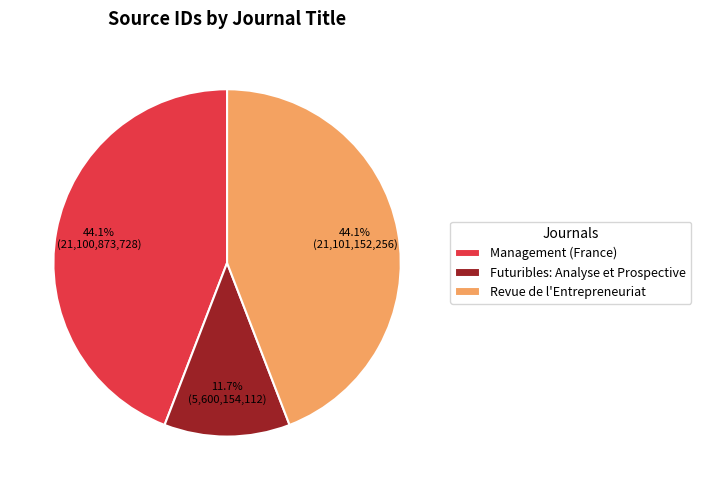

Count the number of slices in the pie.

3